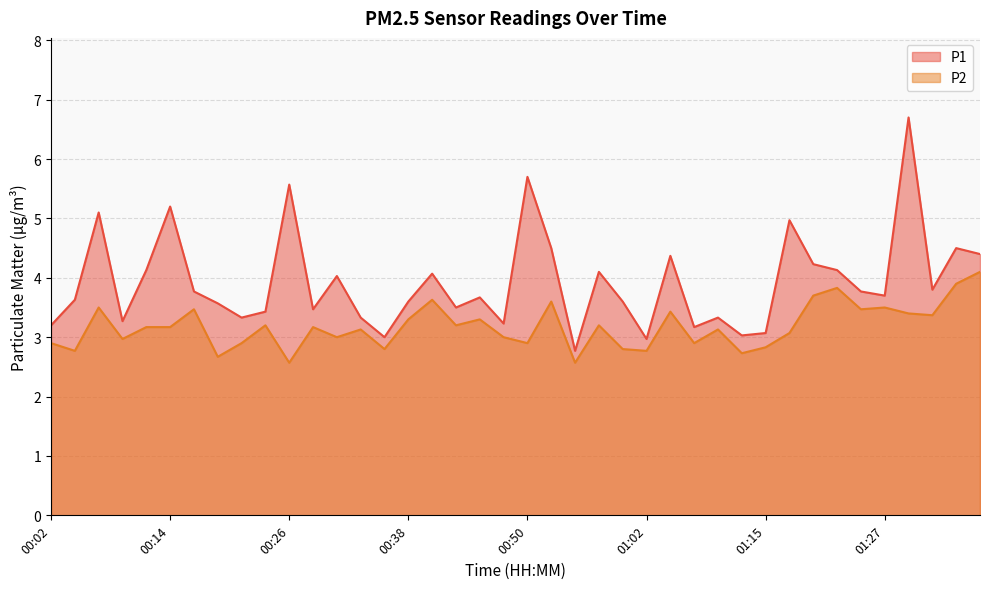

What is the maximum value shown in the chart?

6.7